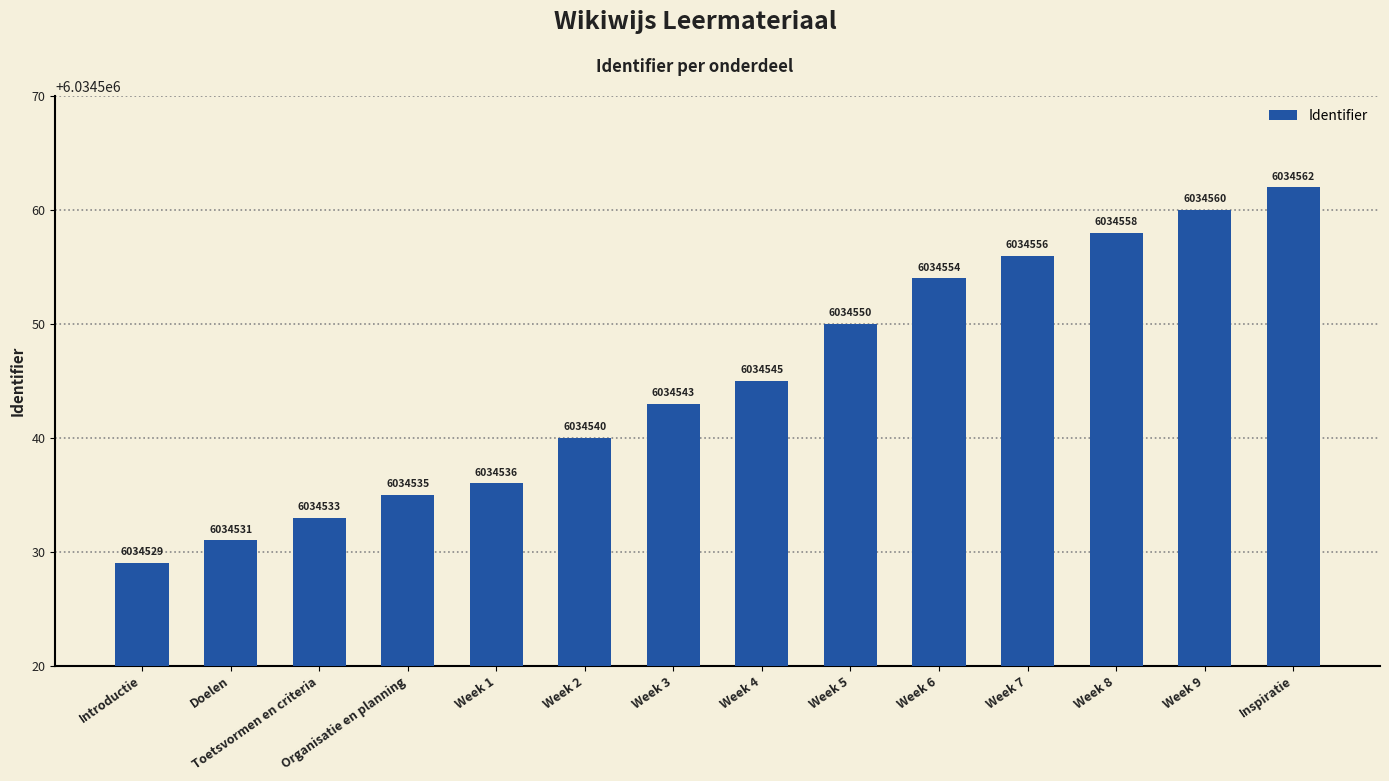

Read the value at Week 9.

6034560